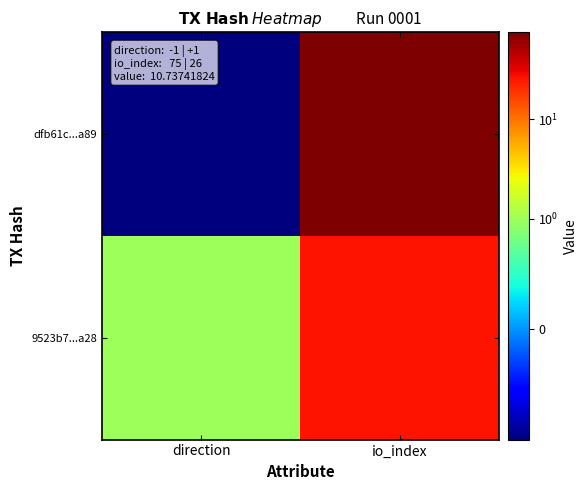

What is the total value across all series at io_index?

101